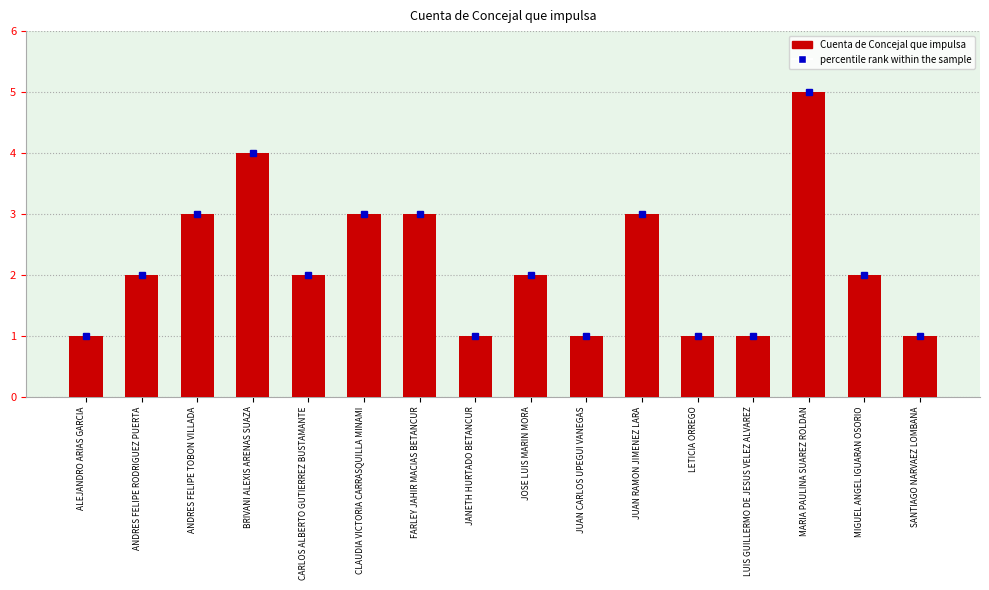

Reading right to left, what are all the values shown in this chart?

percentile rank within the sample: 1	2	5	1	1	3	1	2	1	3	3	2	4	3	2	1
Cuenta de Concejal que impulsa: 1	2	5	1	1	3	1	2	1	3	3	2	4	3	2	1